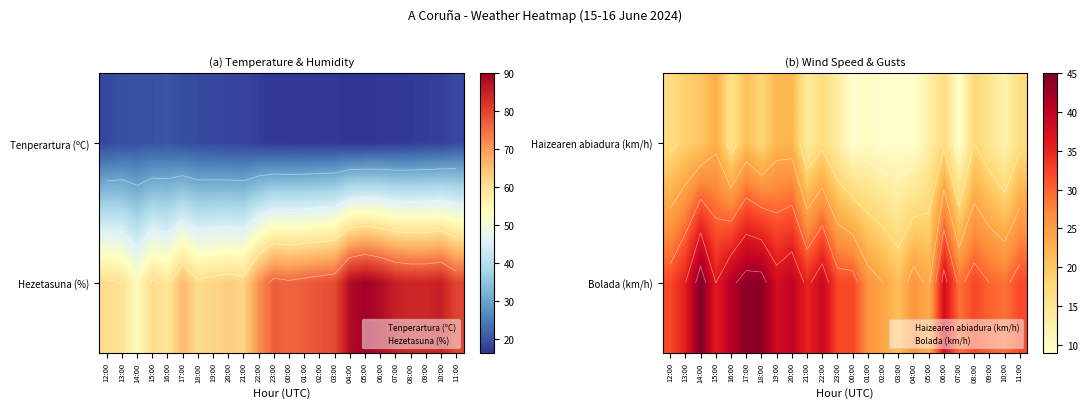

What is the smallest value displayed?

9